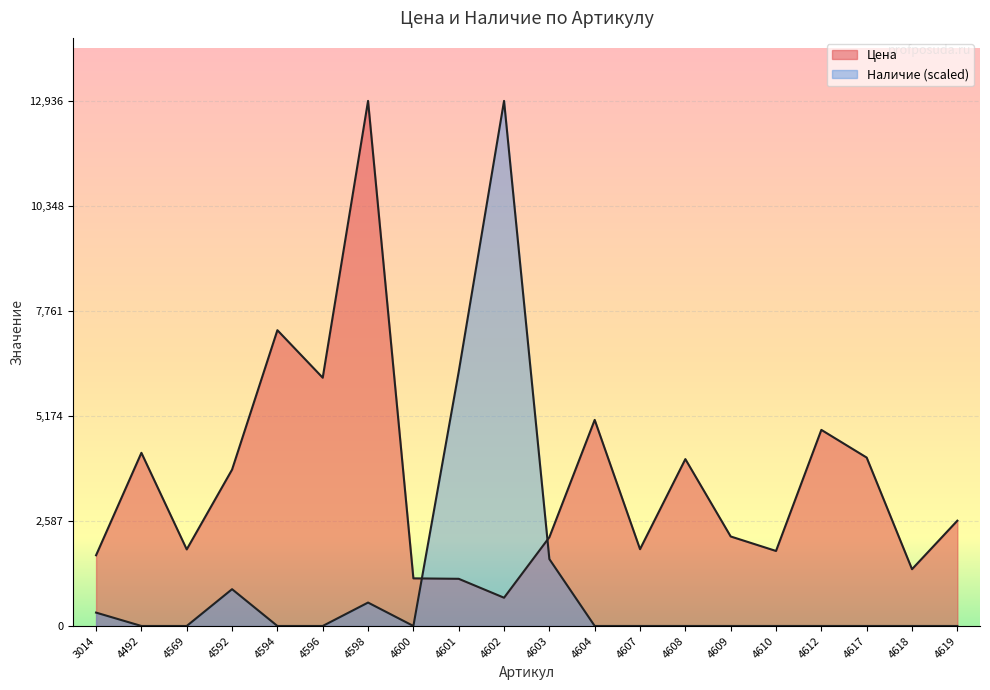

What is the value of the Цена point at the 3rd from the left?

1886.0